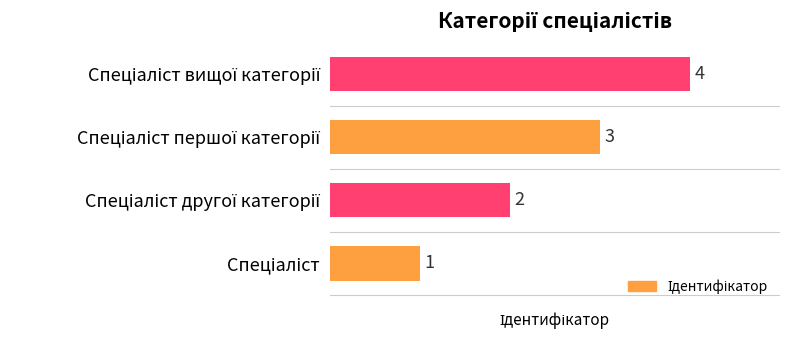

True or false: the data shows 2 at Спеціаліст другої категорії.

True